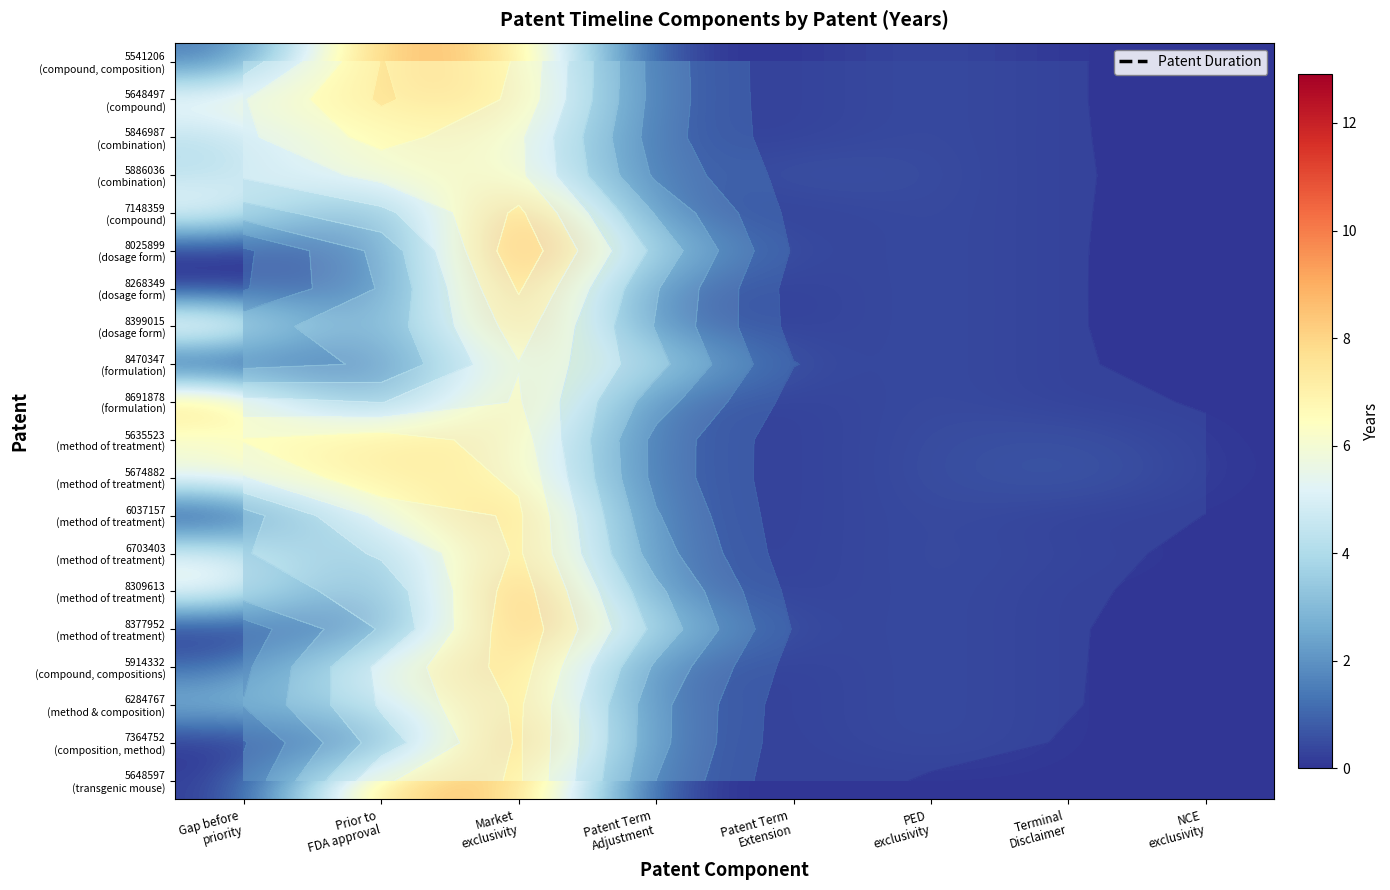

At how many categories does at least one series exceed 3?

4